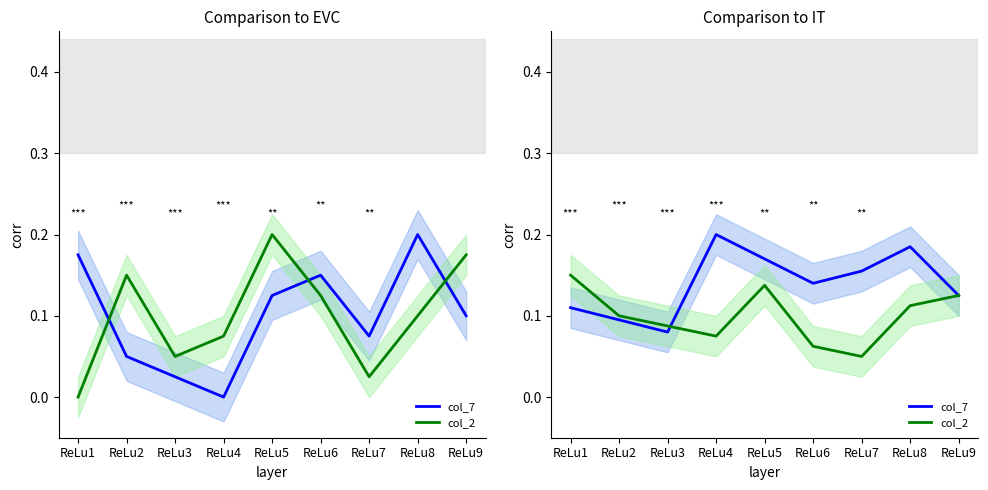

At which label is col_7 closest to 0?

ReLu3